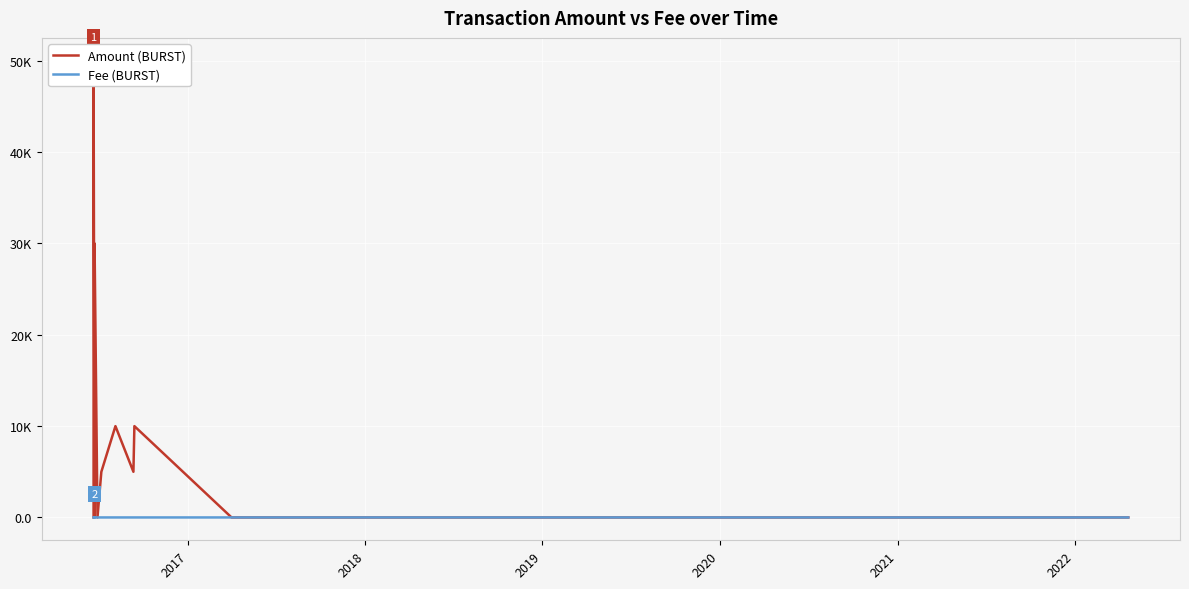

What is the minimum value for Fee (BURST)?

0.1